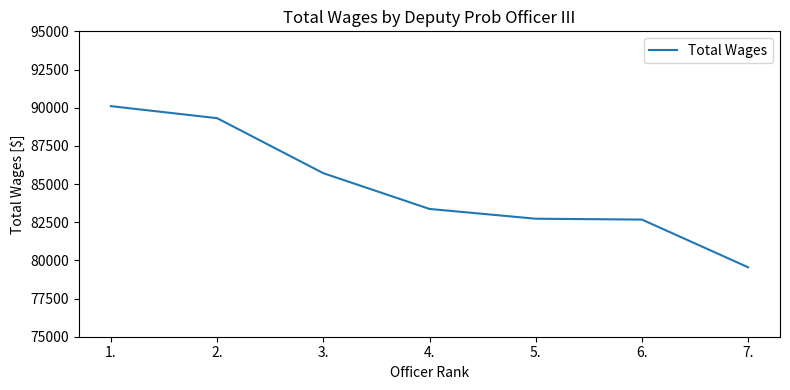

The chart shows a value of 90100 at 1.. True or false?

True